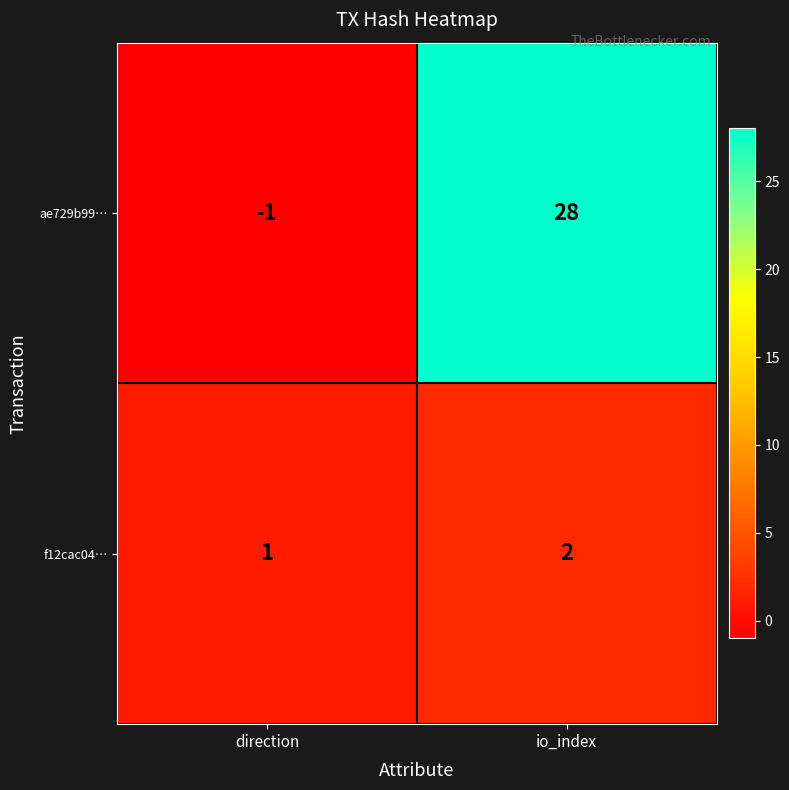

Reading left to right, transcribe all the data shown in this chart.

ae729b99…: -1	28
f12cac04…: 1	2